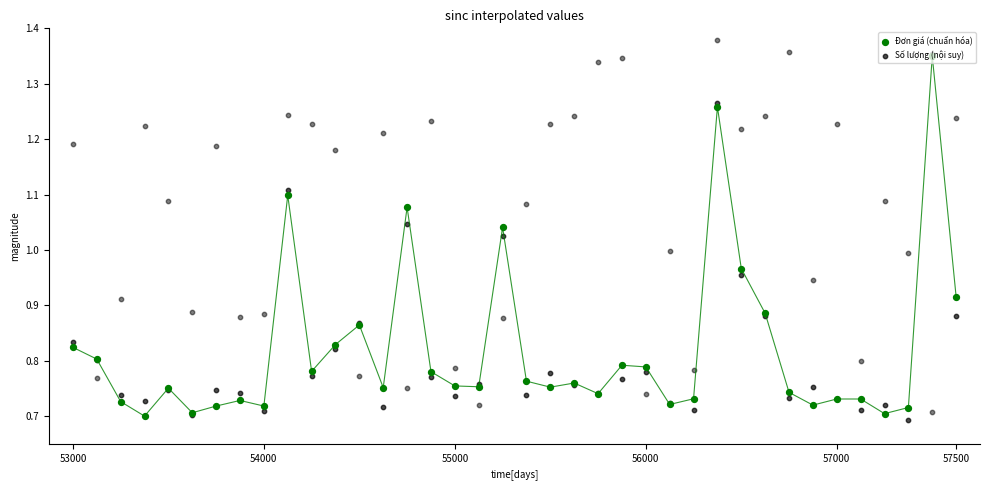

What are all the series names shown in the legend?

Đơn giá (chuẩn hóa), Số lượng (nội suy)